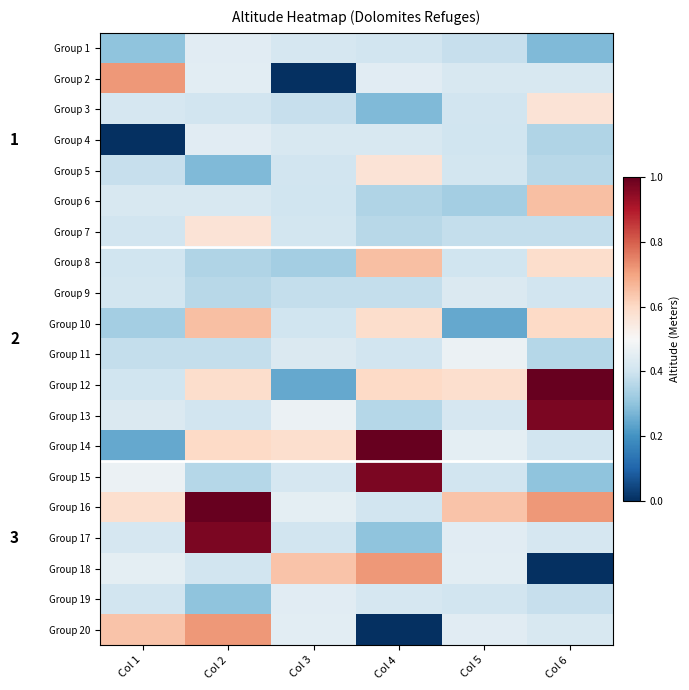

What is the average value of the Group 20 series?

0.4